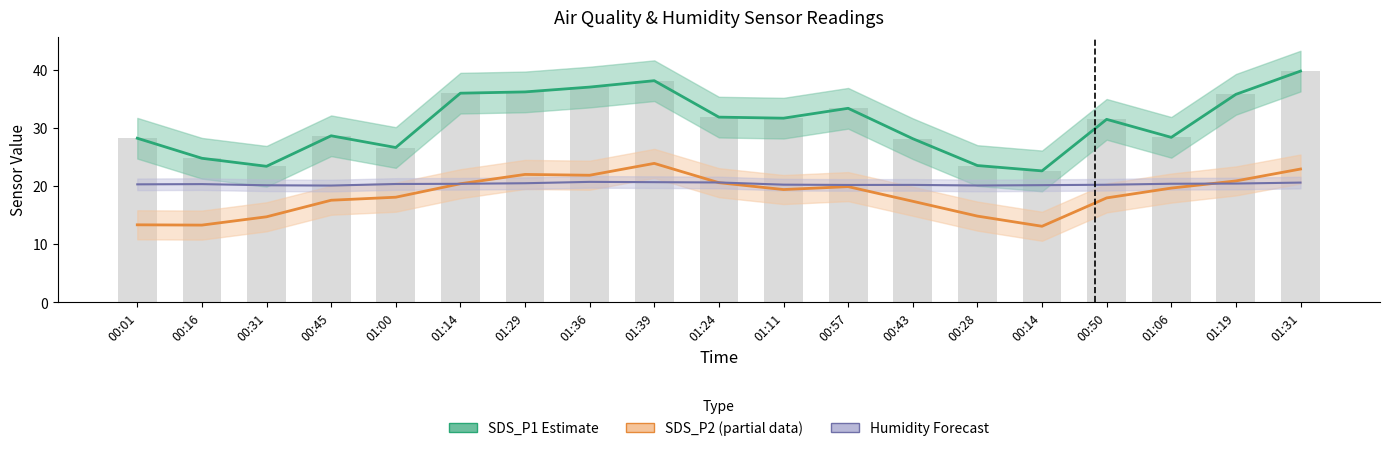

What is the difference between the maximum and minimum values in the SDS_P2 series?

10.8